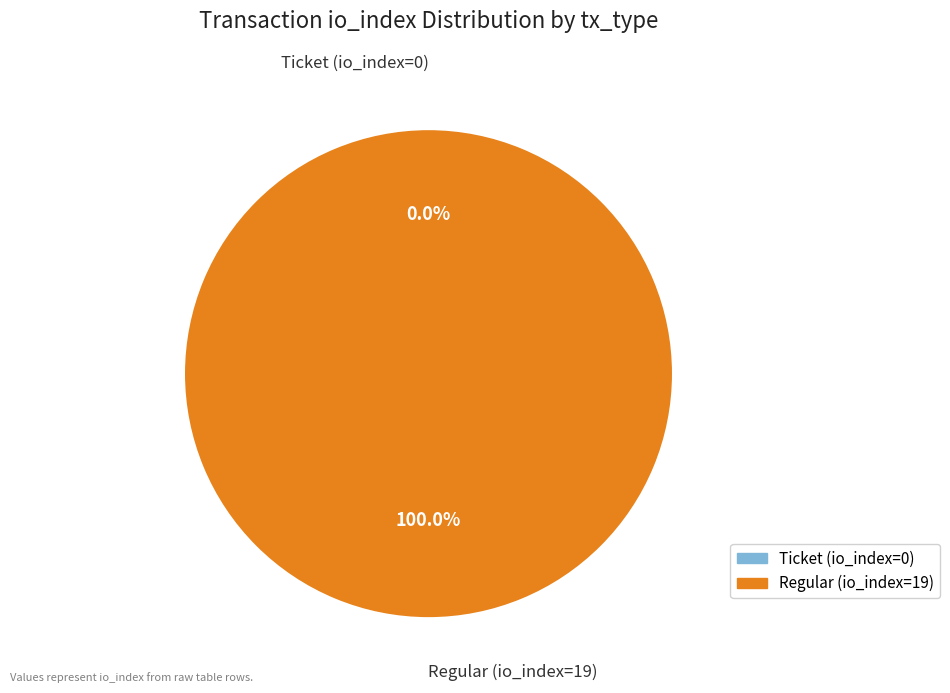

Is Ticket (io_index=0) the majority of the pie?

No